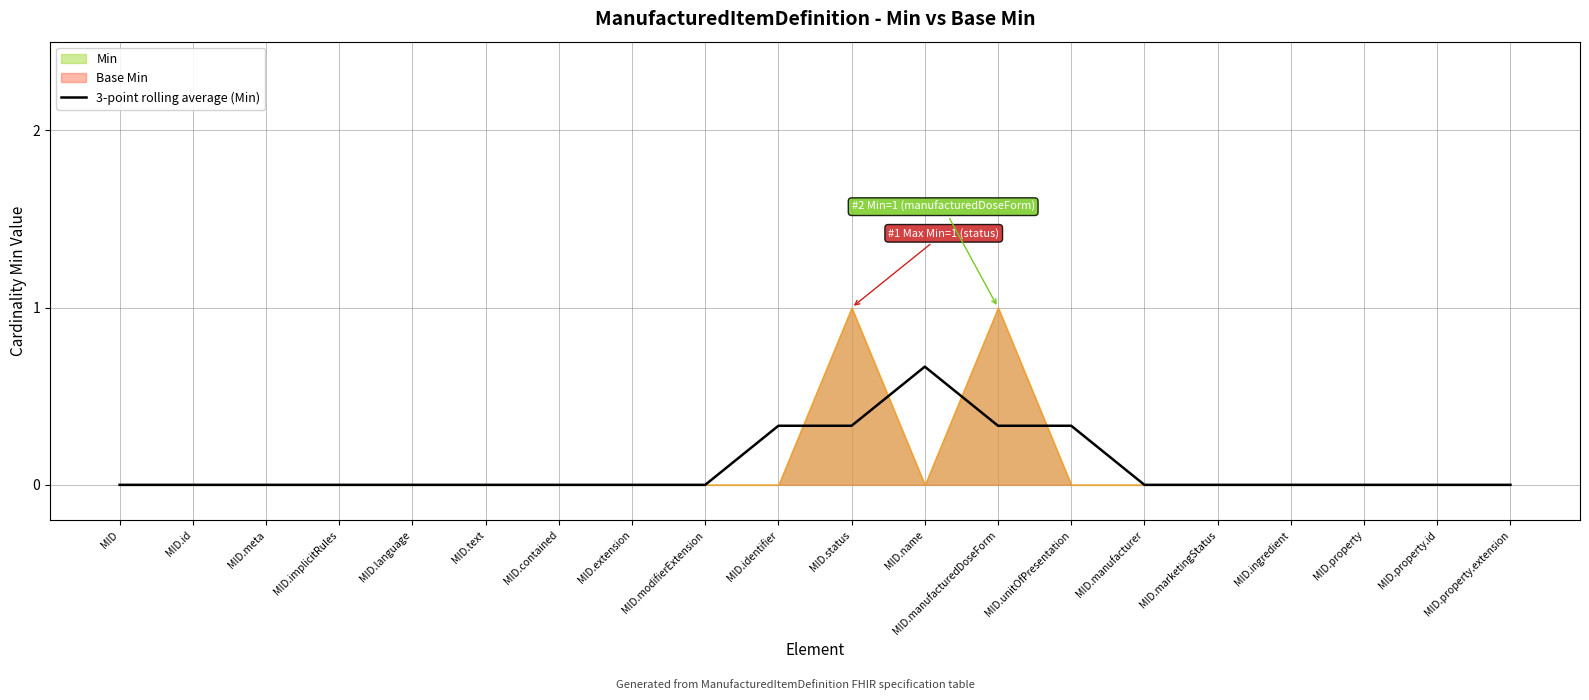

Between MID.meta and MID.unitOfPresentation, which is larger?

MID.unitOfPresentation